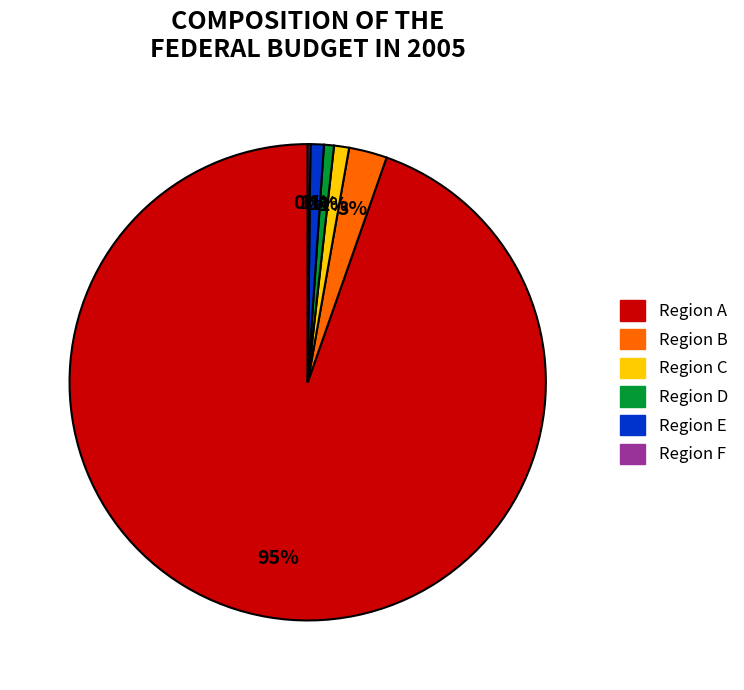

To the nearest percent, what is the combined percentage of Region A and Region D?

95%